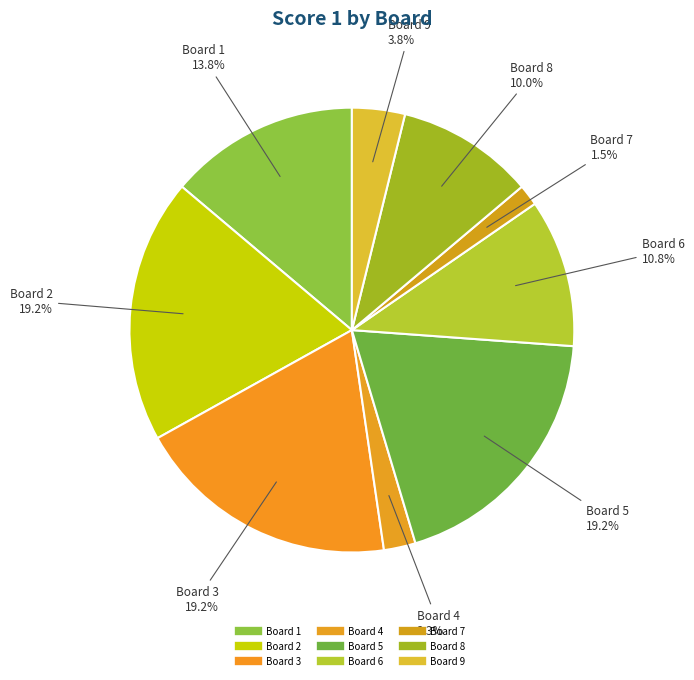

Count the number of slices in the pie.

9